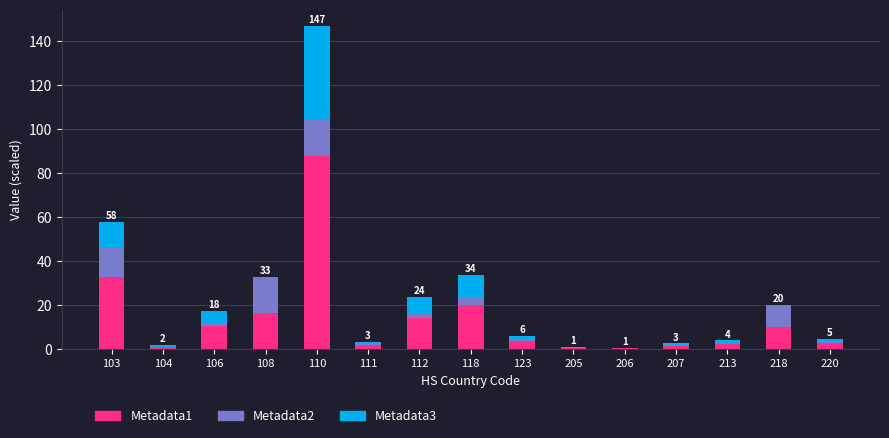

What is the total value across all series at 118?

34.0